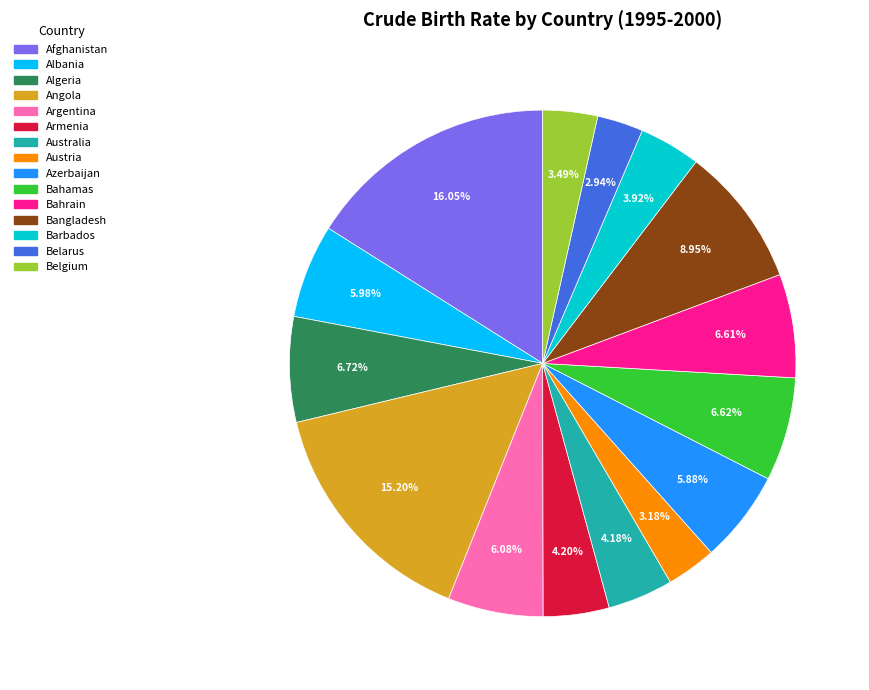

Which category has the biggest portion of the pie?

Afghanistan